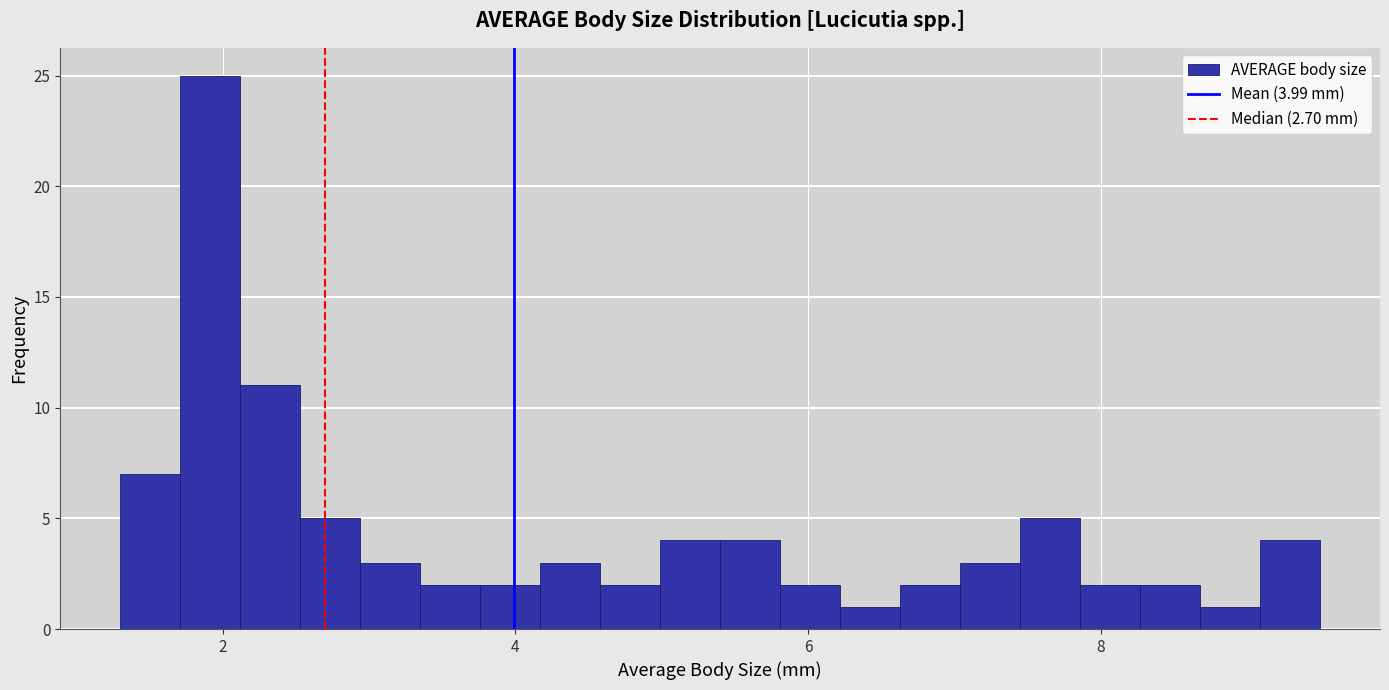

Read against the x-axis, roughly where is the centre of the tallest bar?

2.0